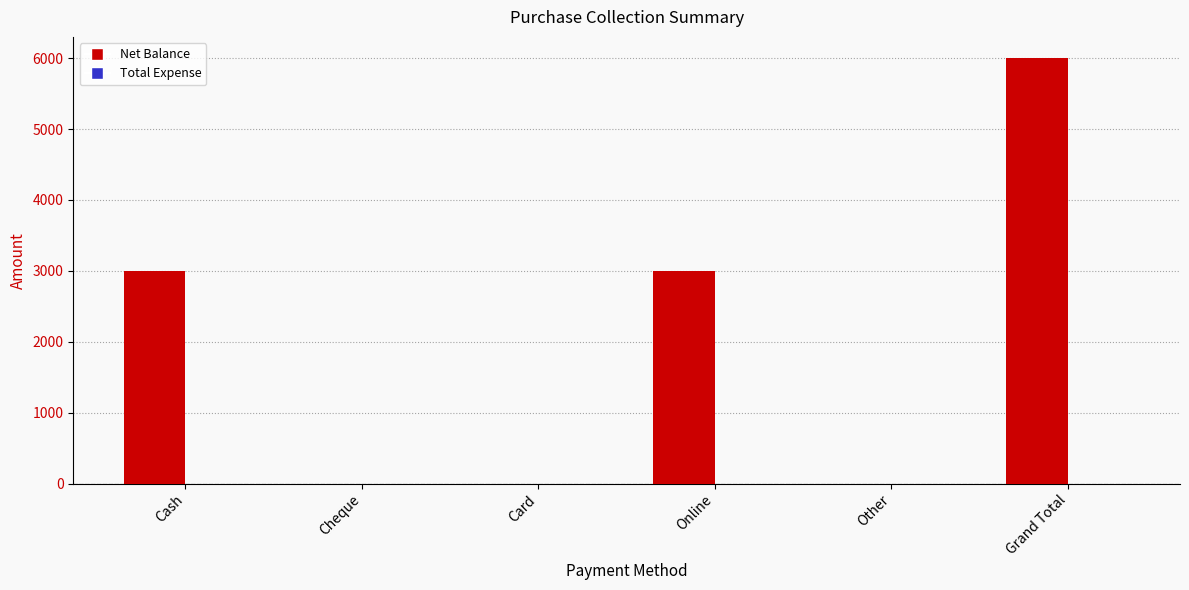

The chart shows a value of 776 at Online. True or false?

False